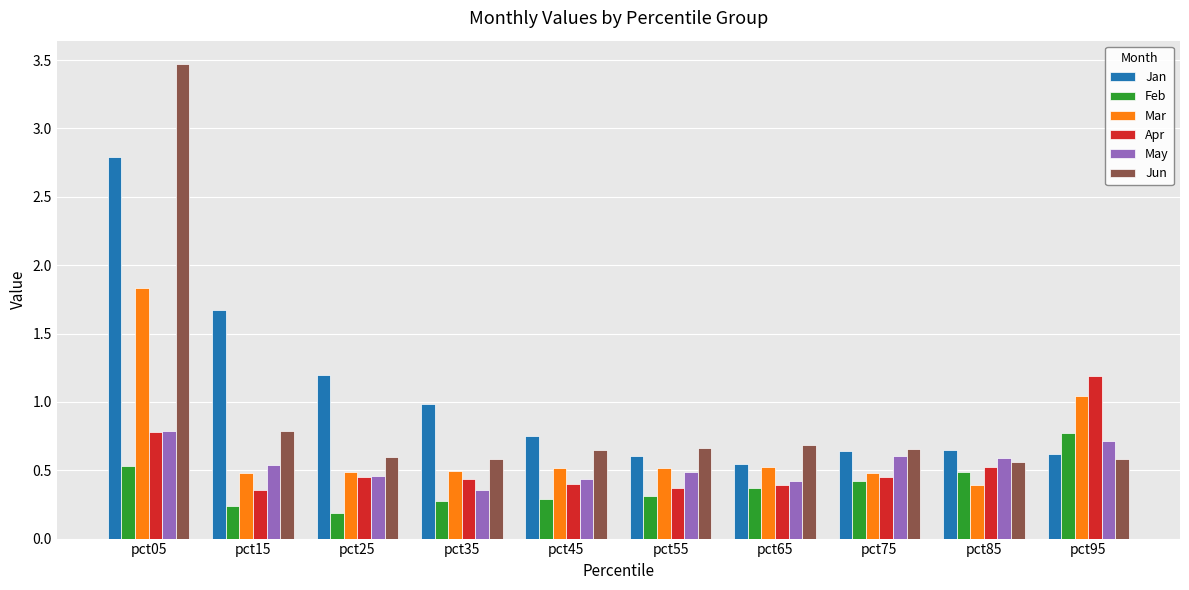

Is it true that May equals 0.4 at pct45?

True